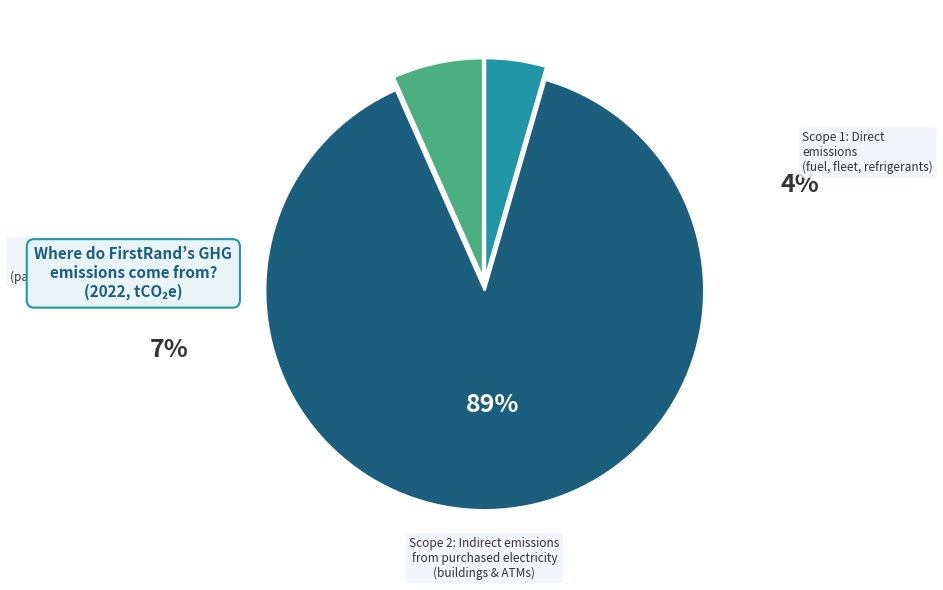

To the nearest percent, what is the average slice percentage?

33%